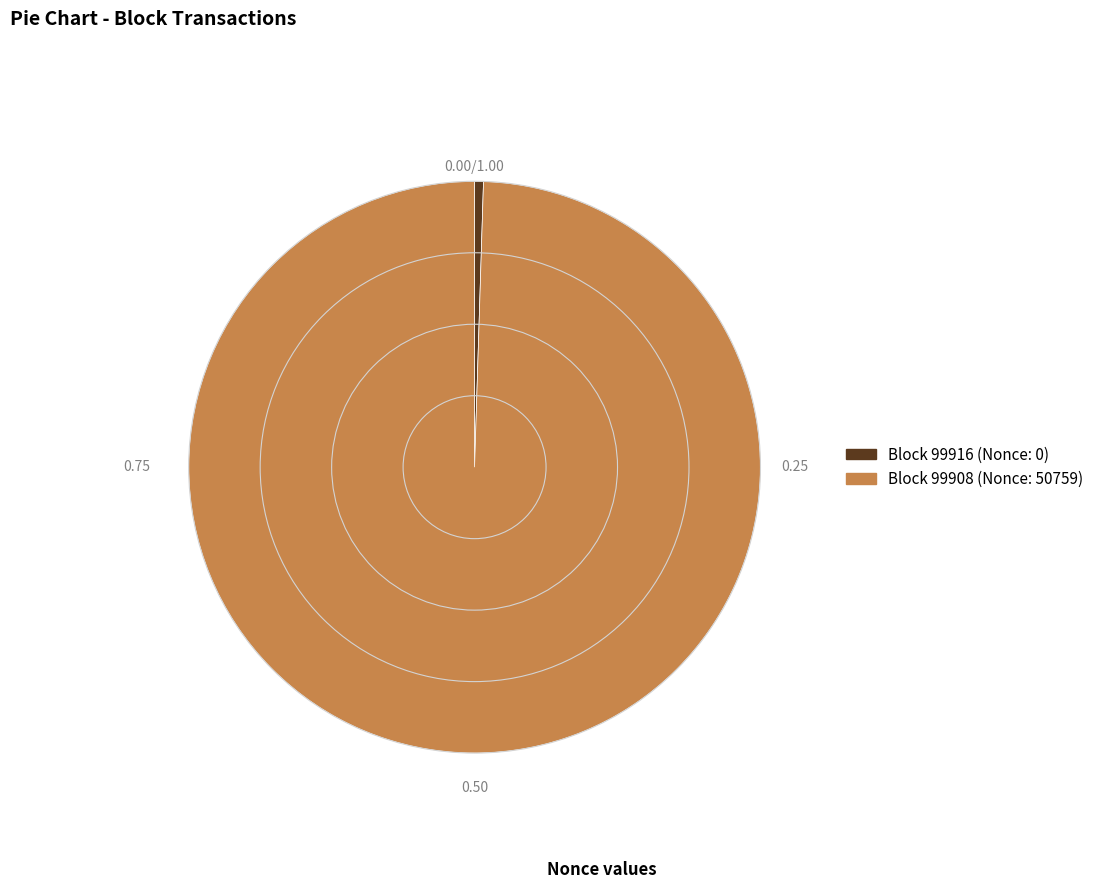

Does any single category account for the majority?

Yes